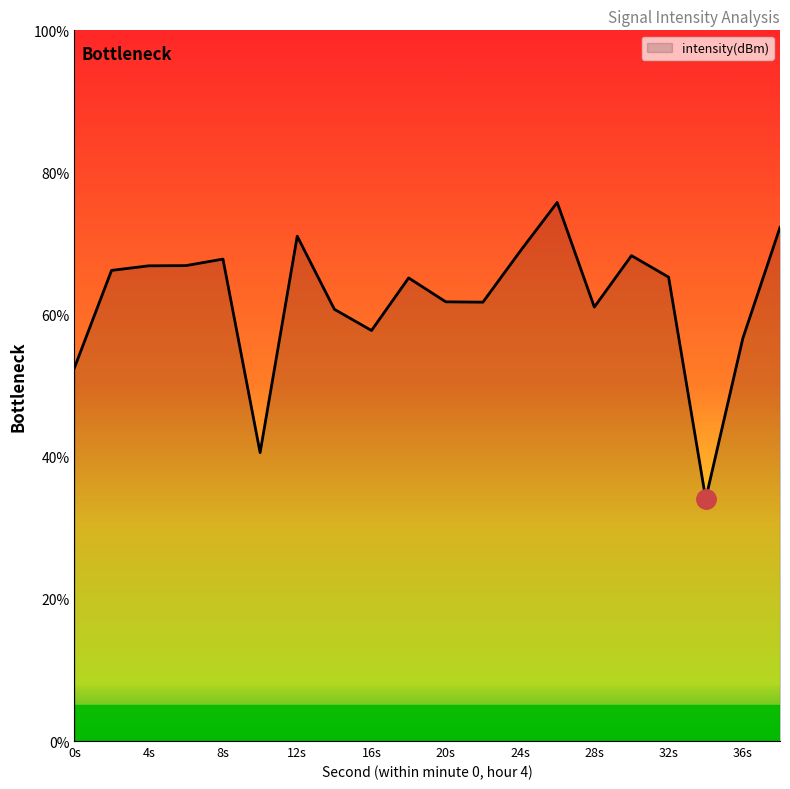

What is the smallest value displayed?

34.1